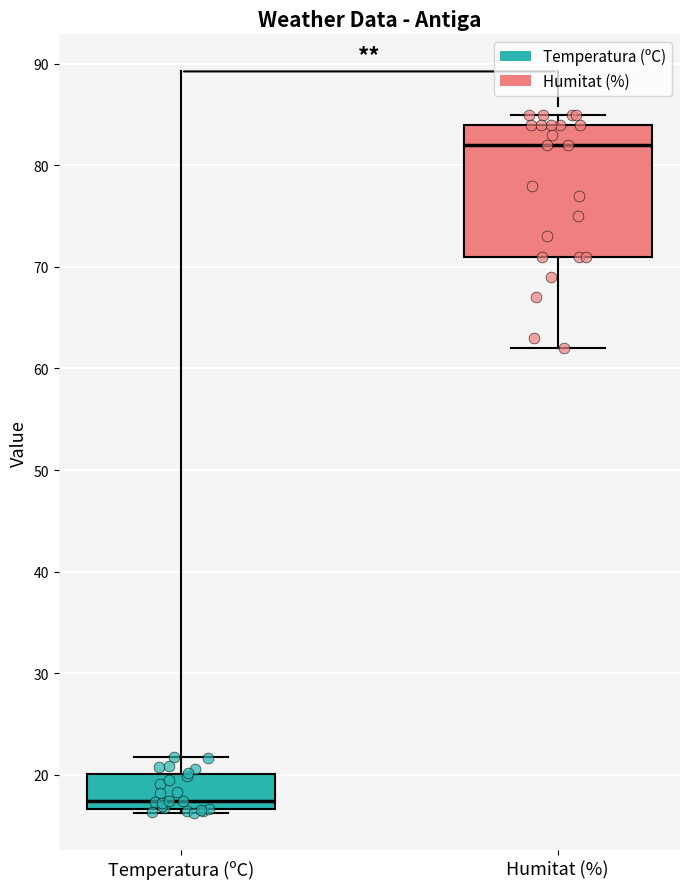

Comparing the boxes themselves (not the whiskers), which one is the tallest?

Humitat (%)